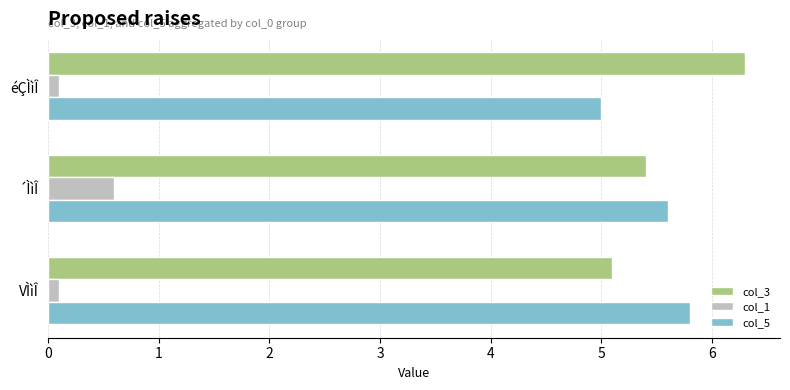

Rank the categories by col_5 value from highest to lowest.

VÌìÎ, ´ÌìÎ, éÇÌìÎ